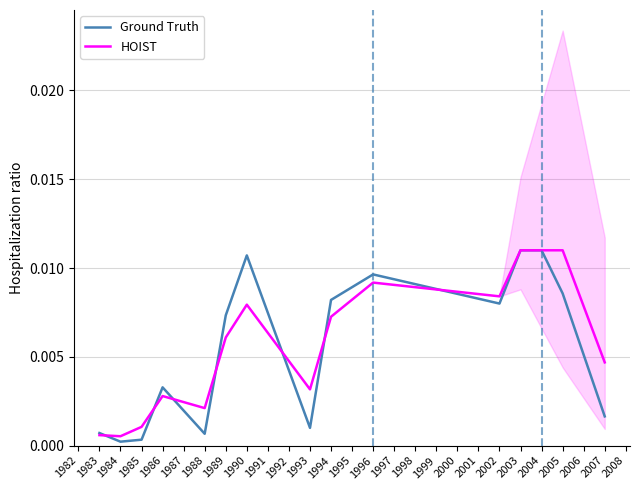

Which series ends up on top after the final intersection of Ground Truth and HOIST?

HOIST